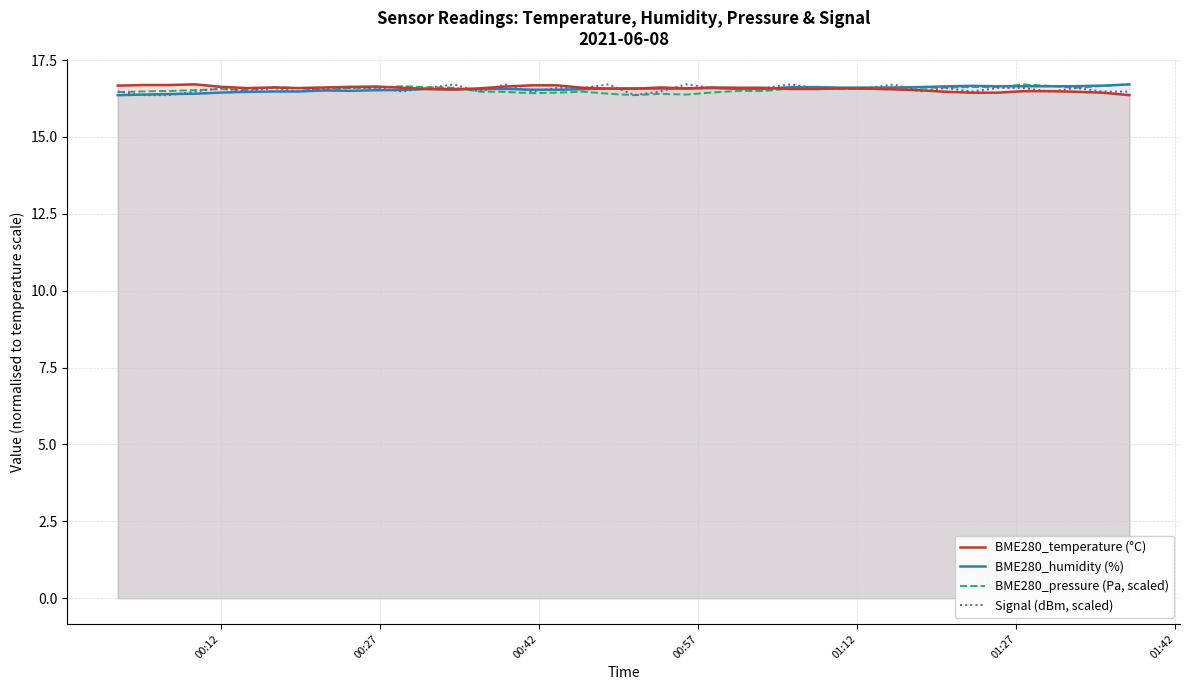

What is the highest value of the BME280_humidity (%) series?

16.7